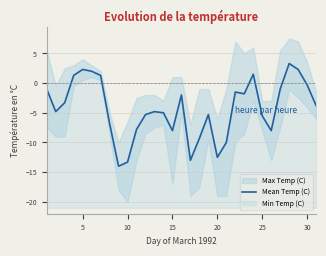

Is this an area chart (filled region under the line)?

No